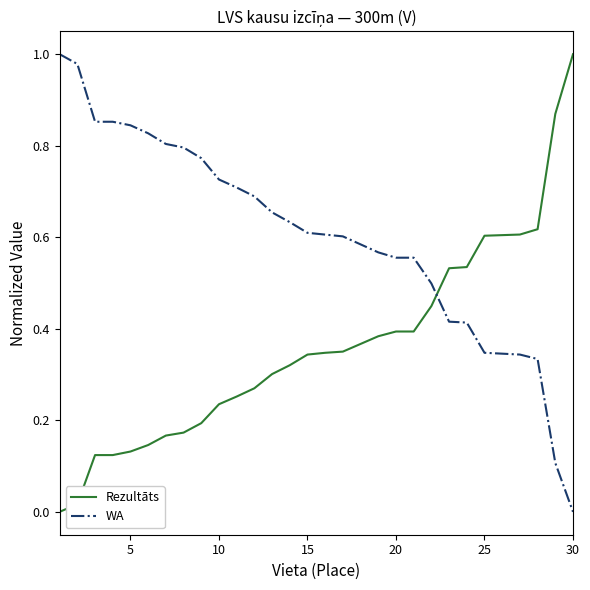

True or false: WA and Rezultāts intersect in this chart.

True